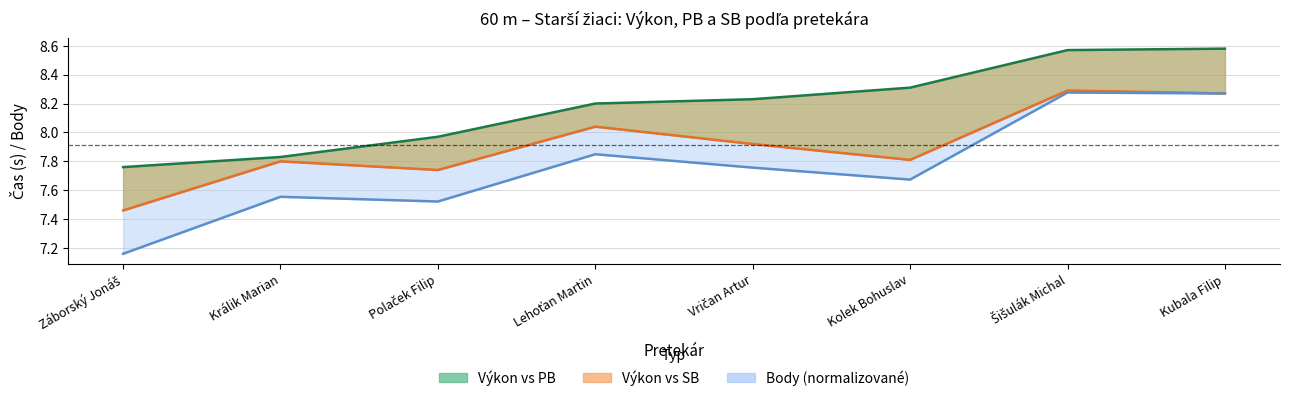

What is the label of the 5th point from the left?

Vričan Artur